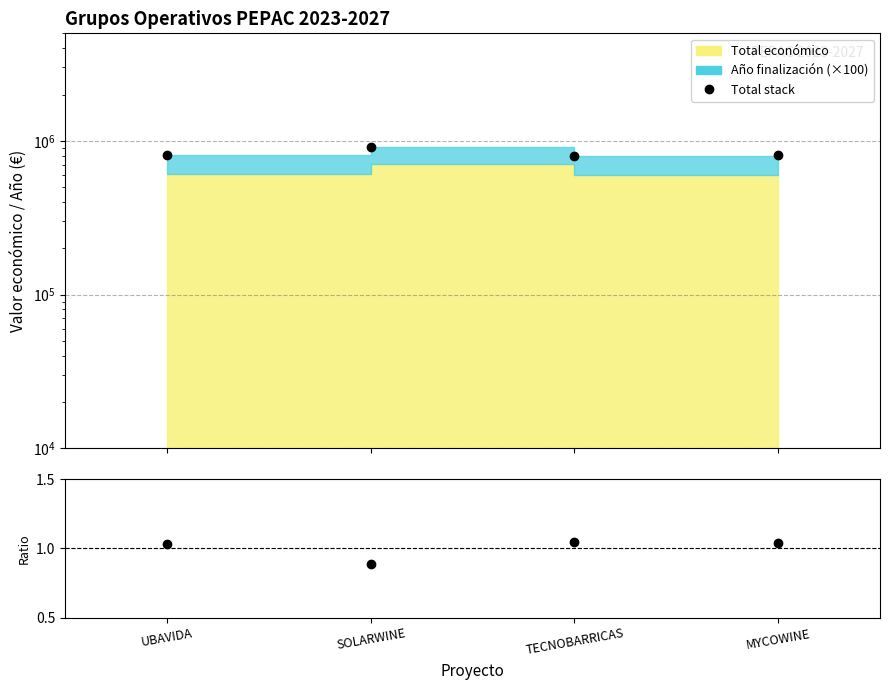

True or false: Total stack and Ratio cross at least once.

False